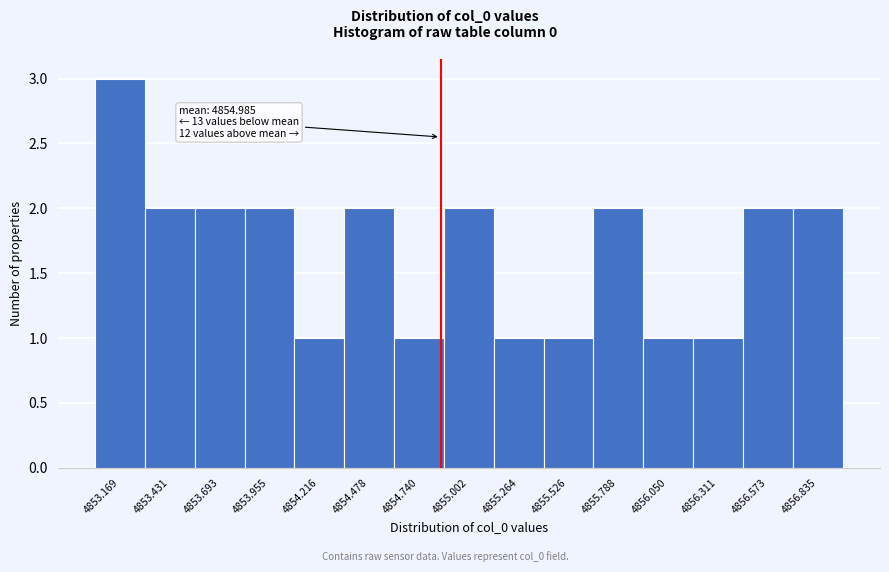

Reading right to left, list all the values displayed in this chart.

4856.835=2	4856.573=2	4856.311=1	4856.050=1	4855.788=2	4855.526=1	4855.264=1	4855.002=2	4854.740=1	4854.478=2	4854.216=1	4853.955=2	4853.693=2	4853.431=2	4853.169=3